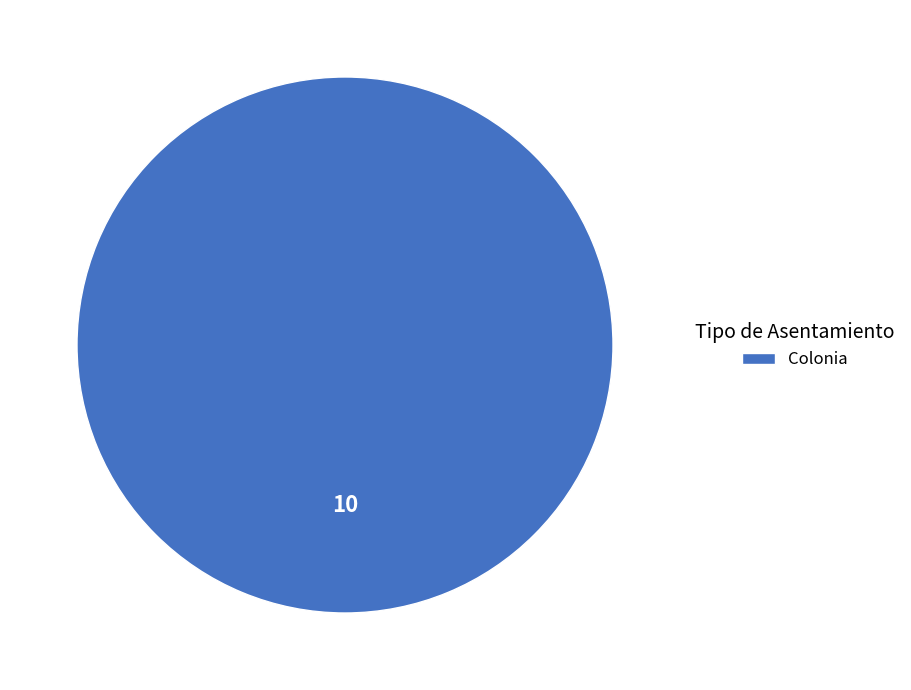

Is it true that Colonia is 95% of the pie?

False